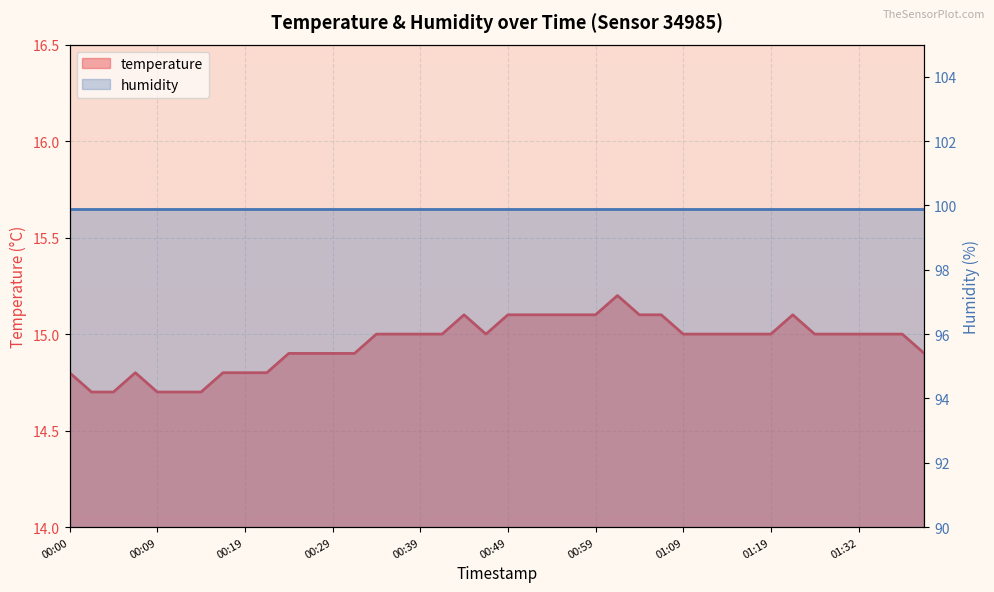

The chart shows a value of 14.8 at 00:17. True or false?

True